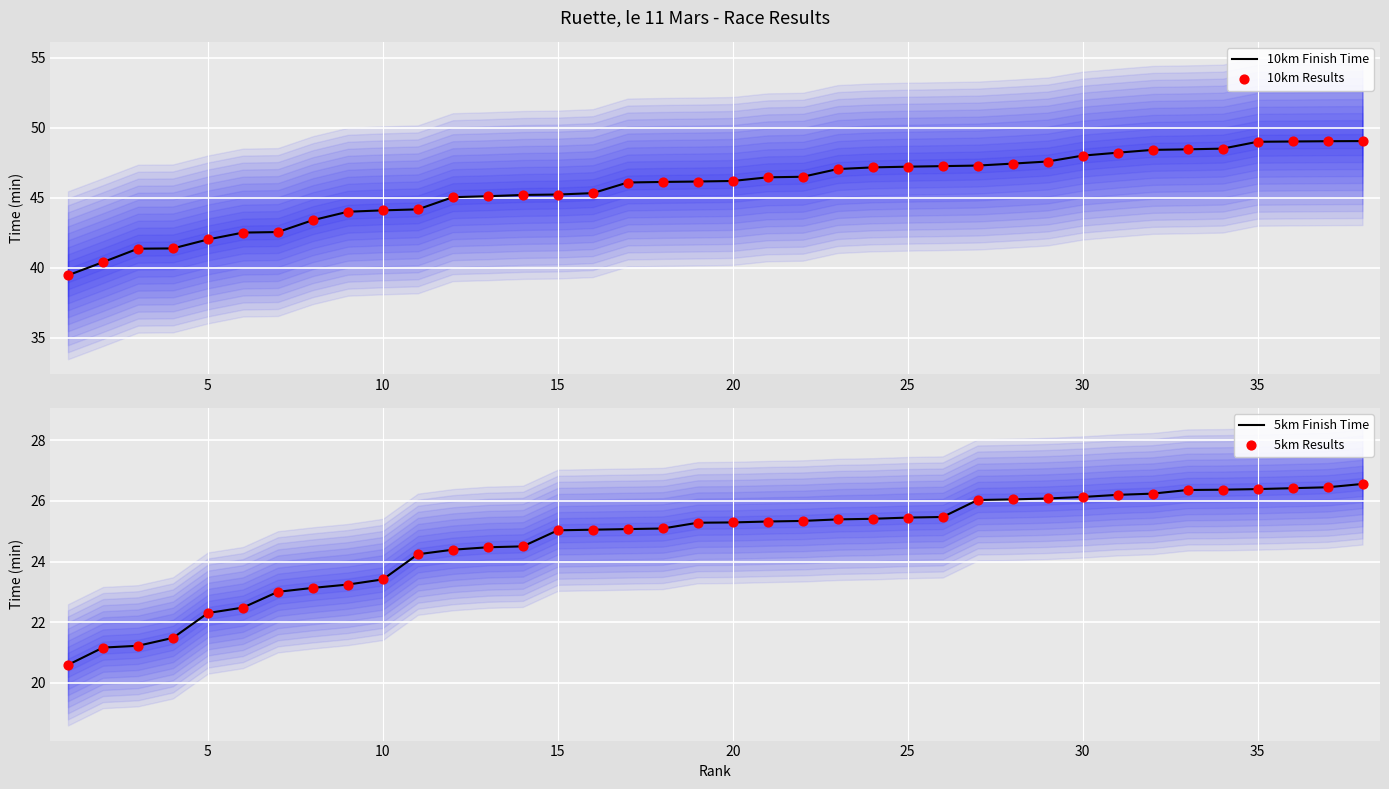

Which series reaches the minimum Y coordinate?

5km Finish Time